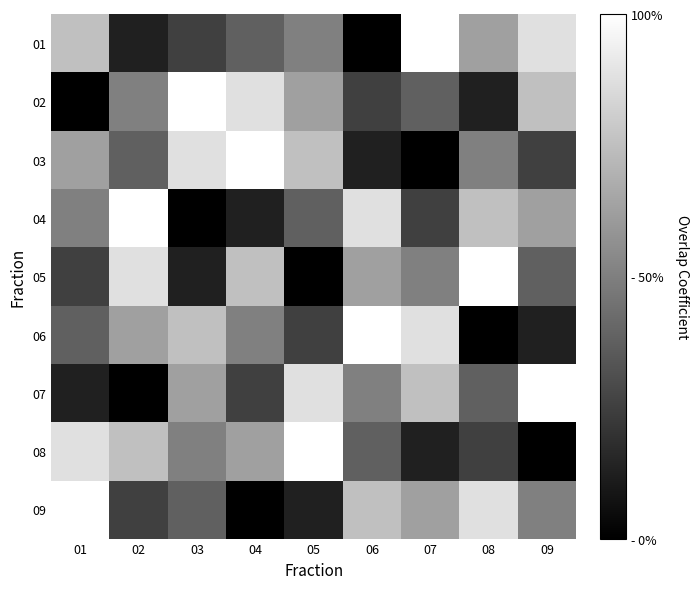

Reading left to right, list all the values displayed in this chart.

01: 01=0.8	02=0.1	03=0.2	04=0.4	05=0.5	06=0.0	07=1.0	08=0.6	09=0.9
02: 01=0.0	02=0.5	03=1.0	04=0.9	05=0.6	06=0.2	07=0.4	08=0.1	09=0.8
03: 01=0.6	02=0.4	03=0.9	04=1.0	05=0.8	06=0.1	07=0.0	08=0.5	09=0.2
04: 01=0.5	02=1.0	03=0.0	04=0.1	05=0.4	06=0.9	07=0.2	08=0.8	09=0.6
05: 01=0.2	02=0.9	03=0.1	04=0.8	05=0.0	06=0.6	07=0.5	08=1.0	09=0.4
06: 01=0.4	02=0.6	03=0.8	04=0.5	05=0.2	06=1.0	07=0.9	08=0.0	09=0.1
07: 01=0.1	02=0.0	03=0.6	04=0.2	05=0.9	06=0.5	07=0.8	08=0.4	09=1.0
08: 01=0.9	02=0.8	03=0.5	04=0.6	05=1.0	06=0.4	07=0.1	08=0.2	09=0.0
09: 01=1.0	02=0.2	03=0.4	04=0.0	05=0.1	06=0.8	07=0.6	08=0.9	09=0.5